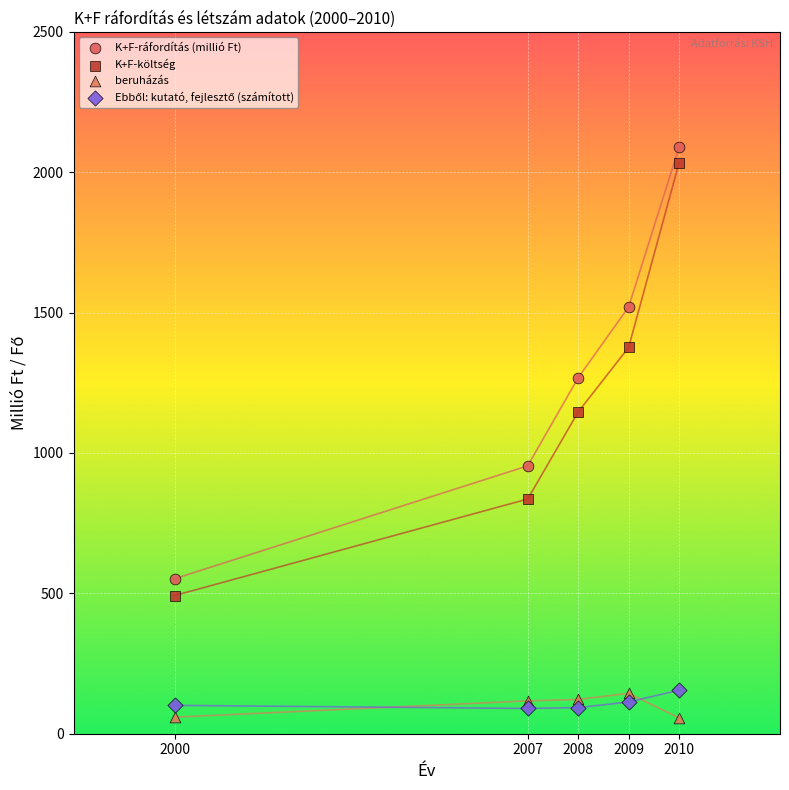

Which series contains the lowest Y value?

beruházás